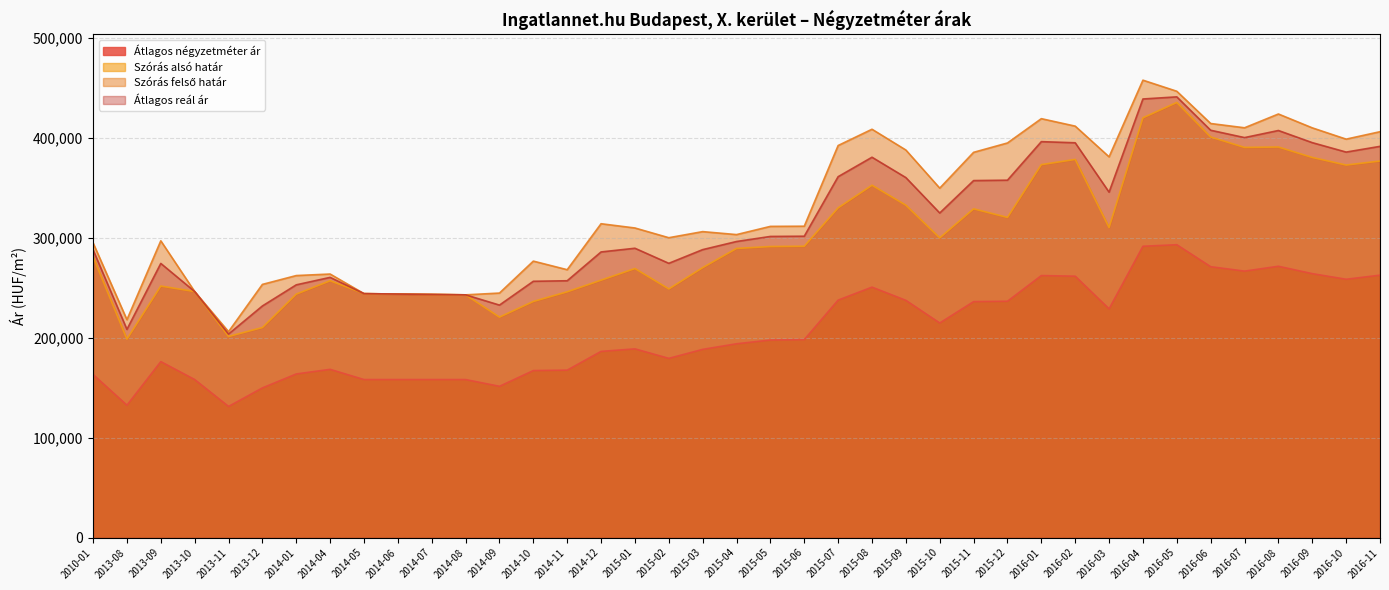

What is the spread (max minus min) of values at 2013-09?

120796